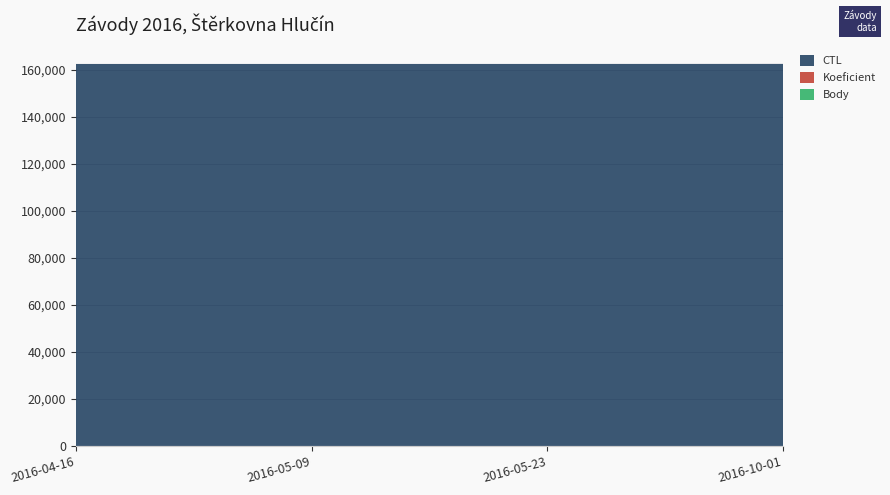

Reading left to right, what are all the values shown in this chart?

CTL: 162401	162404	162406	162421
Koeficient: 2	1	1	4
Body: 2	1	1	2